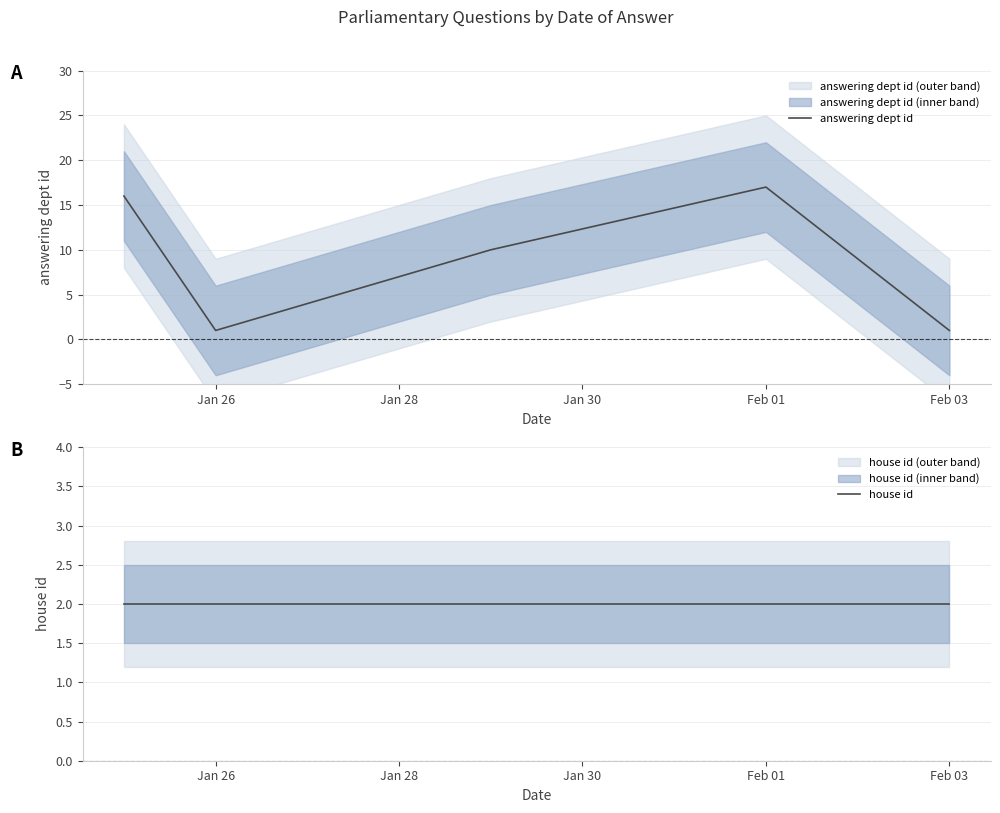

What is the spread (max minus min) of values at Jan 26?

14